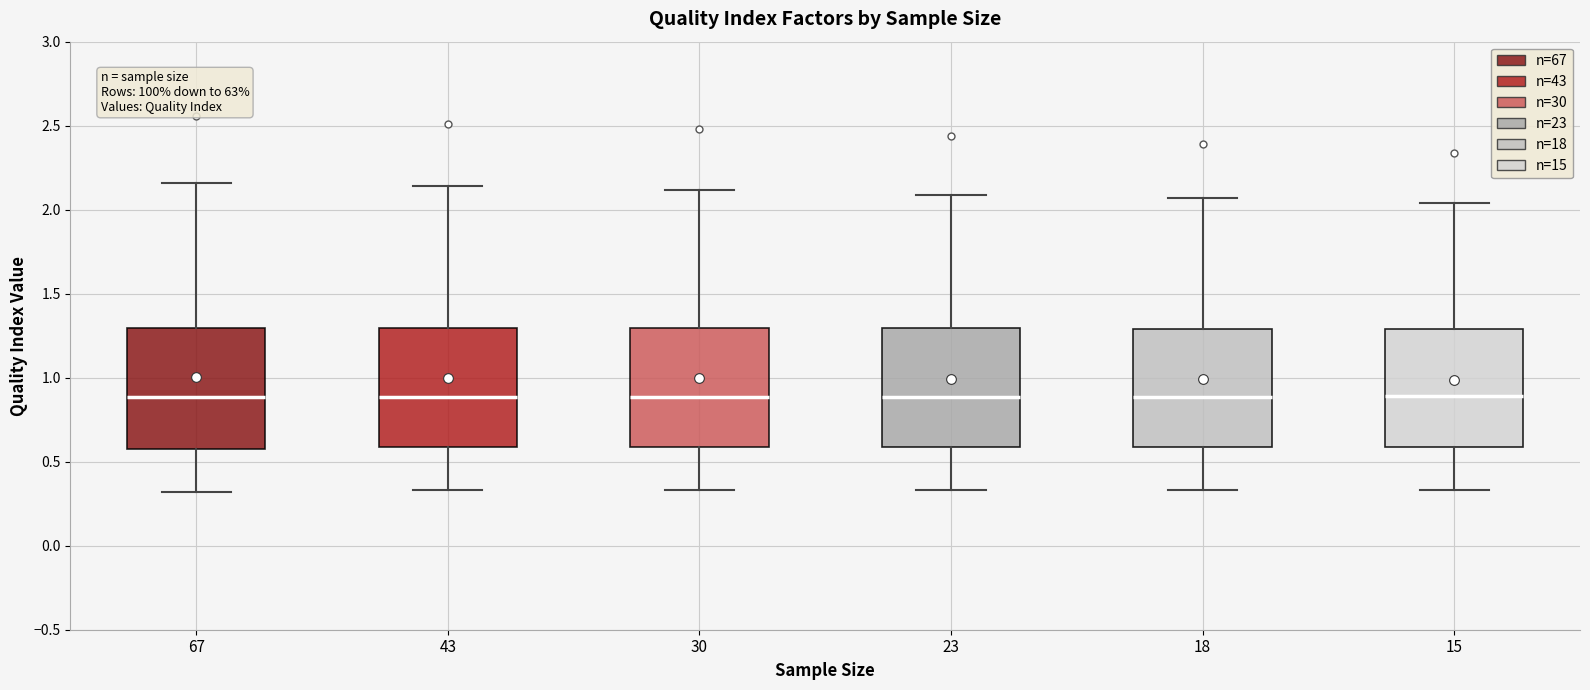

Reading left to right, transcribe this box plot: for each box, give where its median line is, the range the box spans, and where its two whiskers end, as read against the y-axis. The values are not printed on the chart, so give them approximately, as read against the axis.

67: median 0.90, box 0.60 to 1.30, whiskers 0.30 to 2.15
43: median 0.90, box 0.60 to 1.30, whiskers 0.35 to 2.15
30: median 0.90, box 0.60 to 1.30, whiskers 0.35 to 2.10
23: median 0.90, box 0.60 to 1.30, whiskers 0.35 to 2.10
18: median 0.90, box 0.60 to 1.30, whiskers 0.35 to 2.05
15: median 0.90, box 0.60 to 1.30, whiskers 0.35 to 2.05